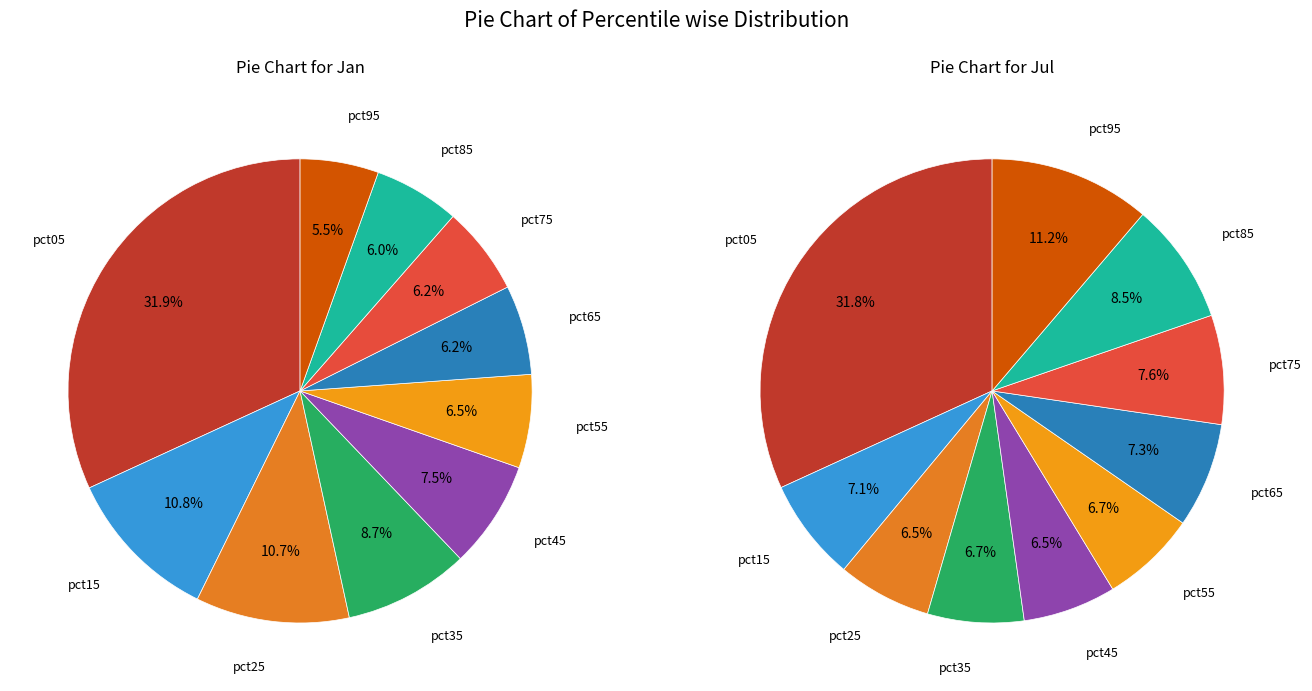

What portion of the pie excludes 5?

93.5%